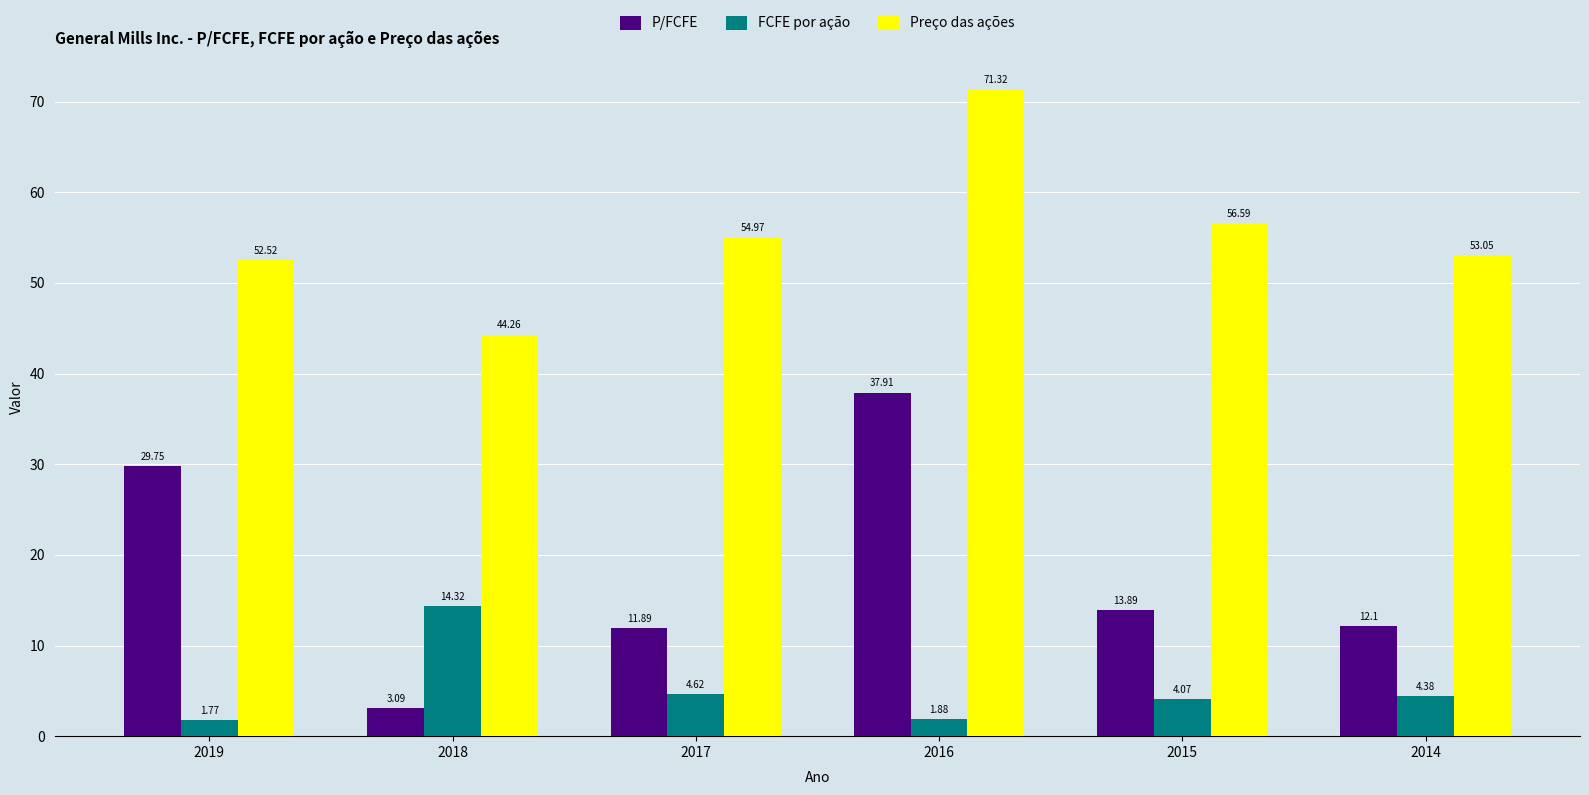

Is the value of Preço das ações at 2017 greater than the value of P/FCFE at 2015?

Yes